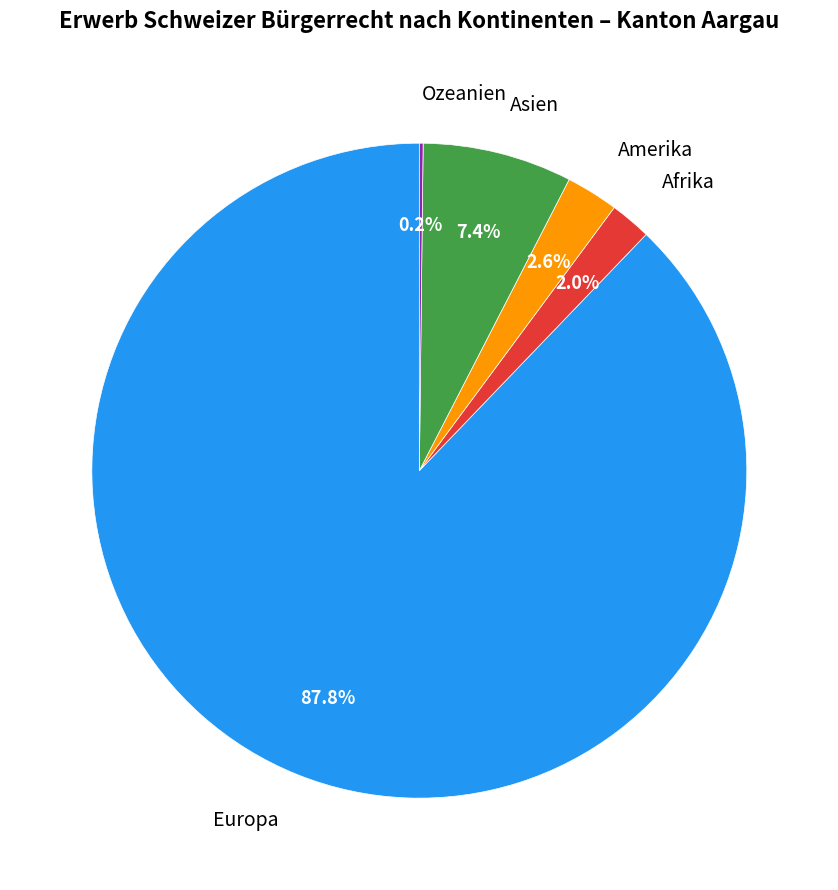

Between Amerika and Afrika, which is larger?

Amerika